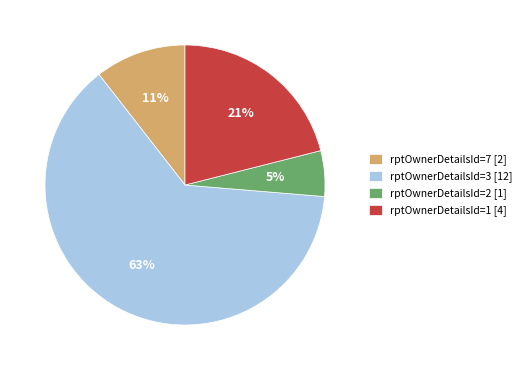

The rptOwnerDetailsId=7 [2] slice represents 11% of the pie. True or false?

True